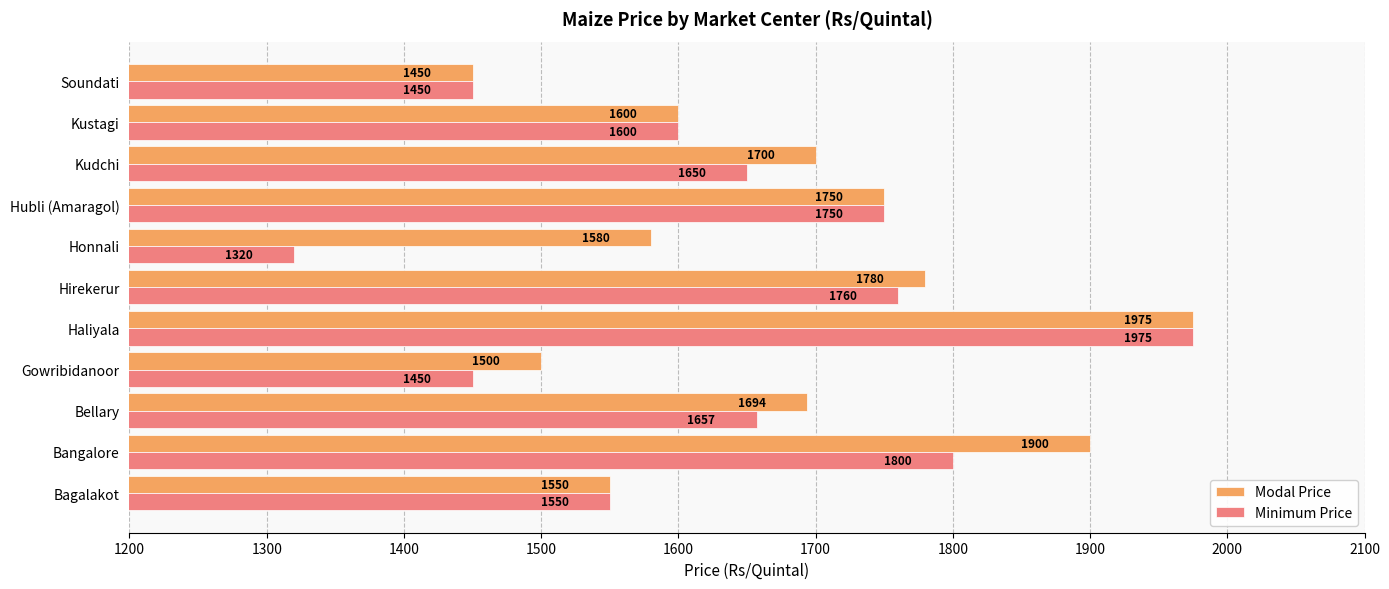

List the series in order of their overall mean, highest first.

Modal Price, Minimum Price